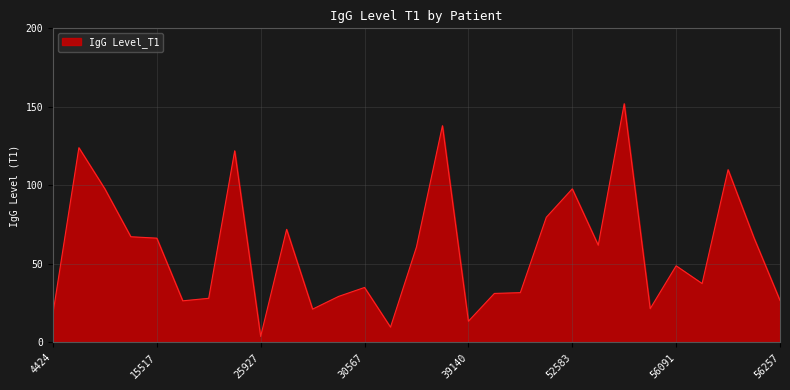

How many lines are shown in the chart?

1